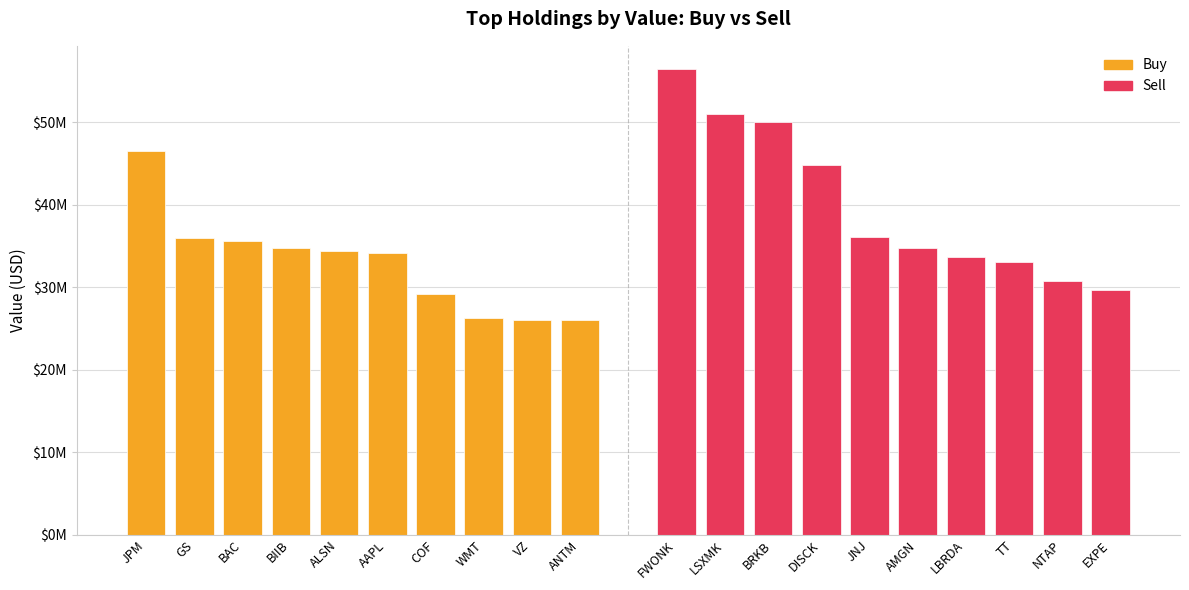

What is the difference between the second highest and minimum values in the Sell series?

21301000